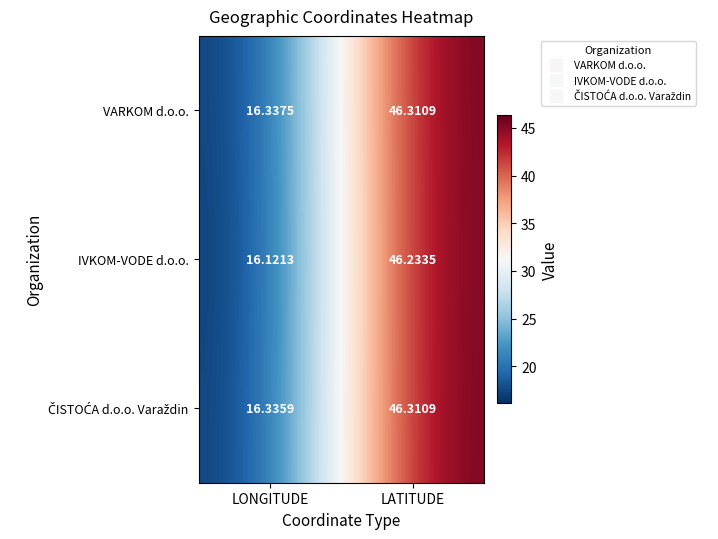

Where does the VARKOM d.o.o. series first go above 46?

LATITUDE